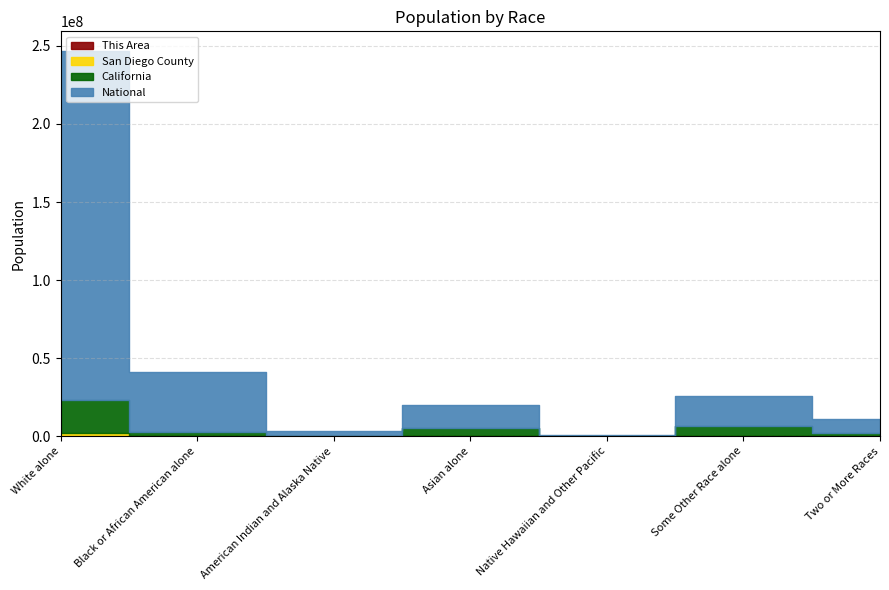

What is the total value across all series at American Indian and Alaska Native?

3321425